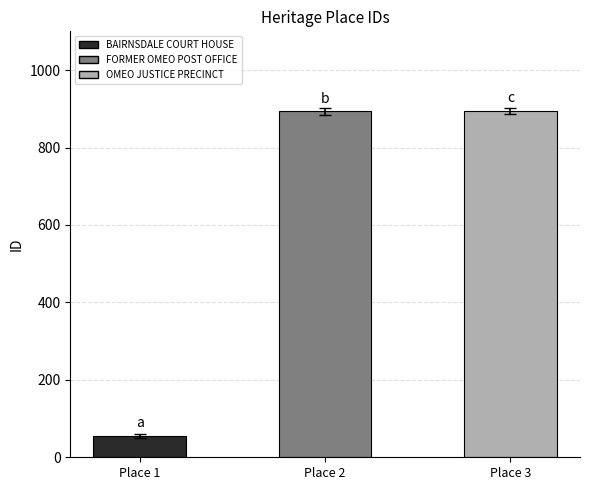

Approximately how many times larger is the value at Place 3 compared to Place 2?

1.0